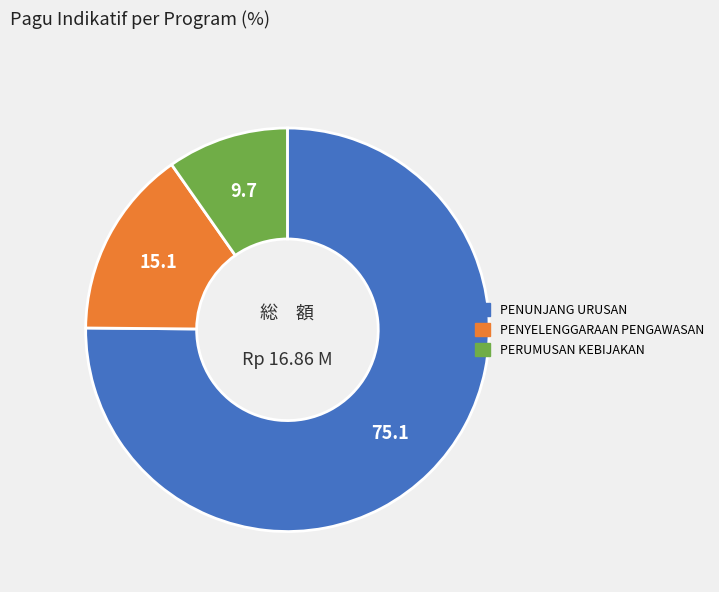

Is there any slice that represents more than half of the pie?

Yes